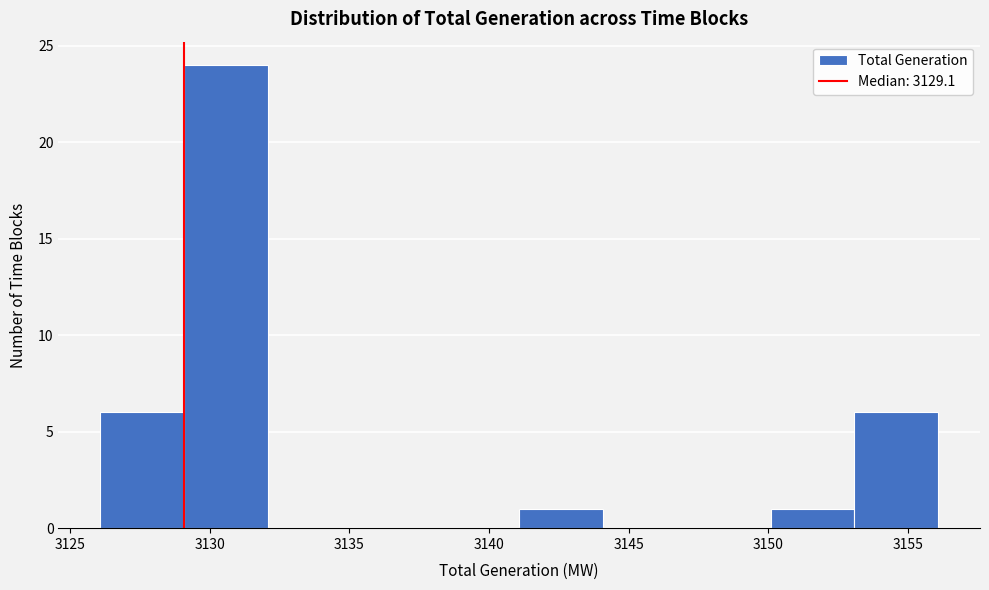

Over which range of the x-axis is the bar tallest?

3129 to 3132